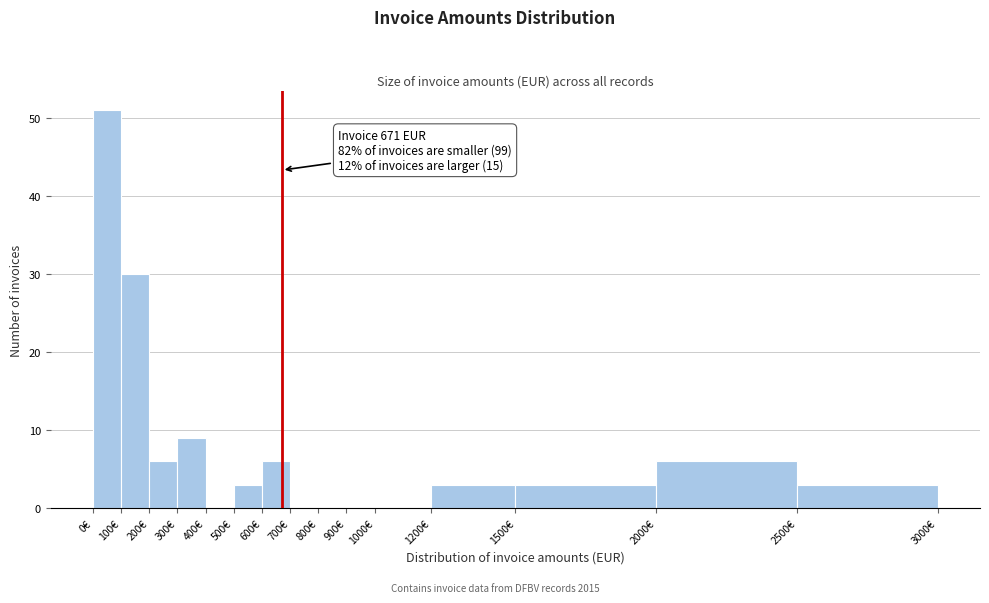

Over which range of the x-axis is the bar tallest?

0 to 100